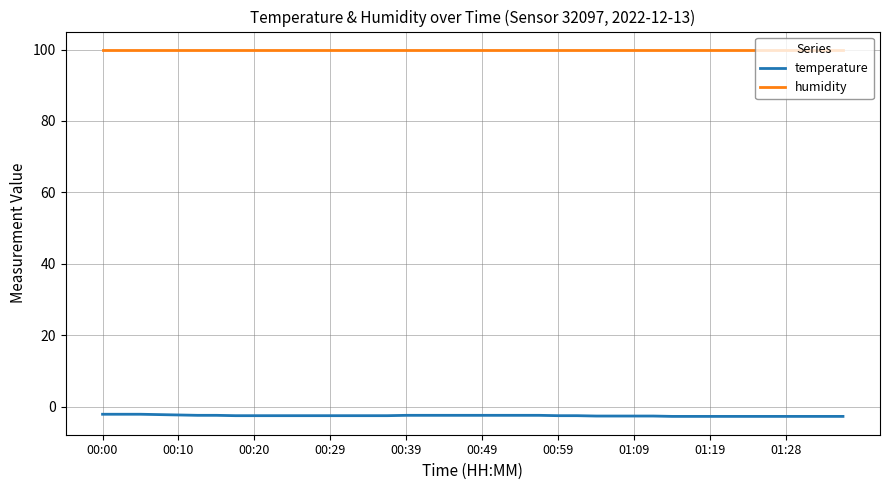

What is the sum of all temperature values?

-99.7